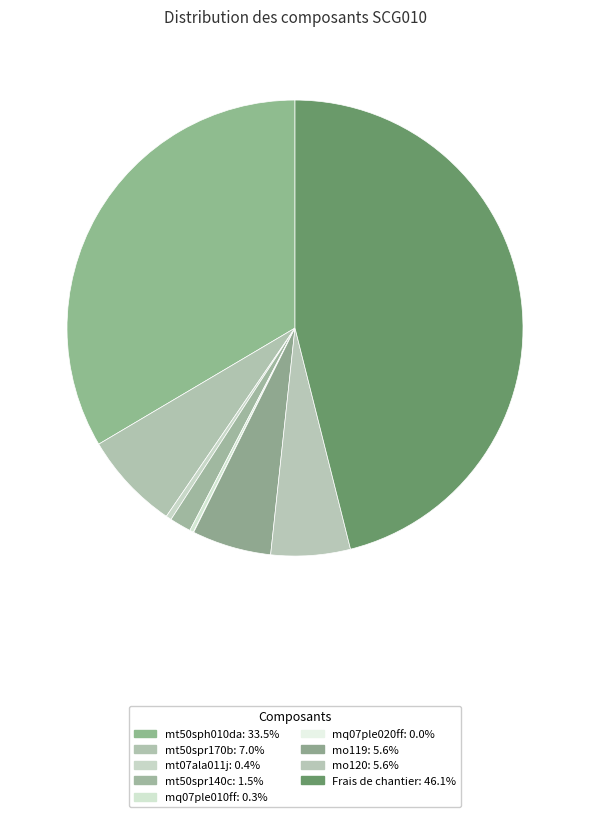

True or false: mq07ple010ff accounts for 0% of the total.

True